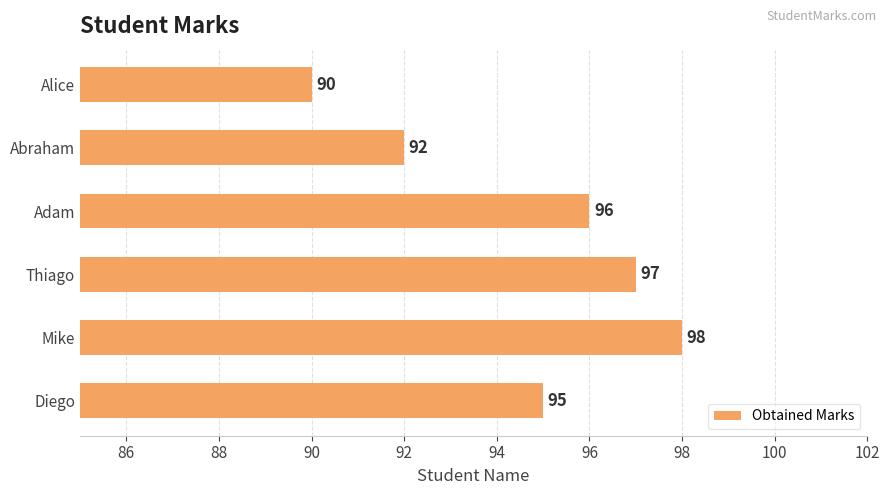

How many values are between 92 and 97?

4